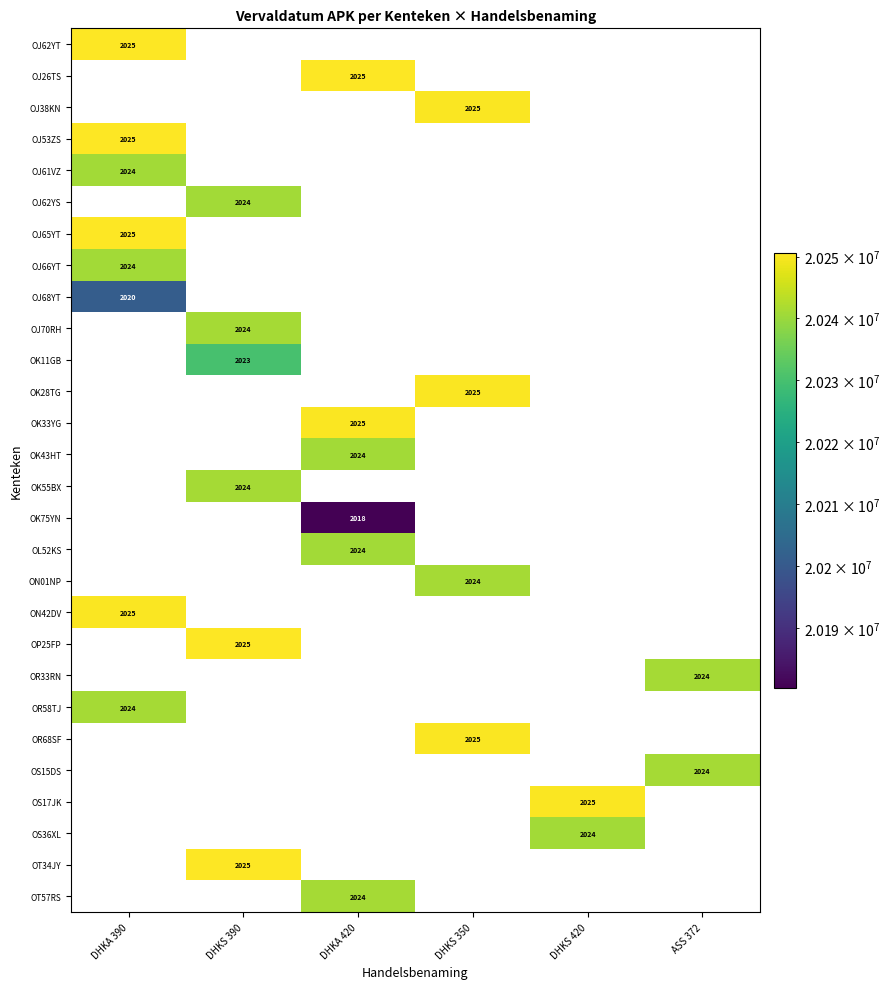

True or false: OR58TJ has a value of 2024 at DHKA 390.

True